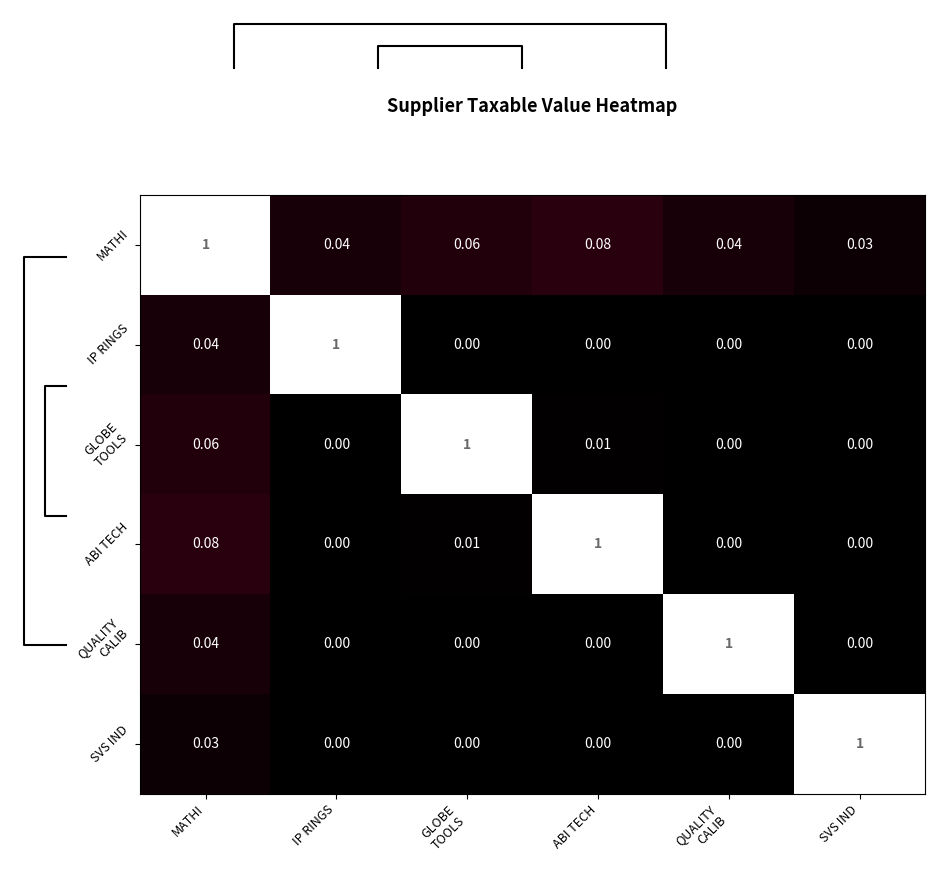

Is the value of GLOBE TOOLS at MATHI greater than the value of ABI TECH at IP RINGS?

Yes